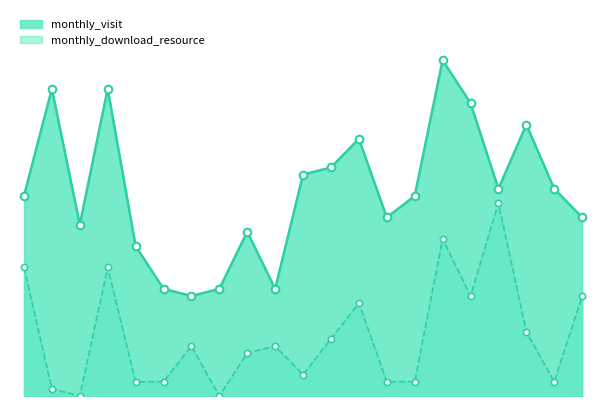

What are all the series names shown in the legend?

monthly_visit, monthly_download_resource